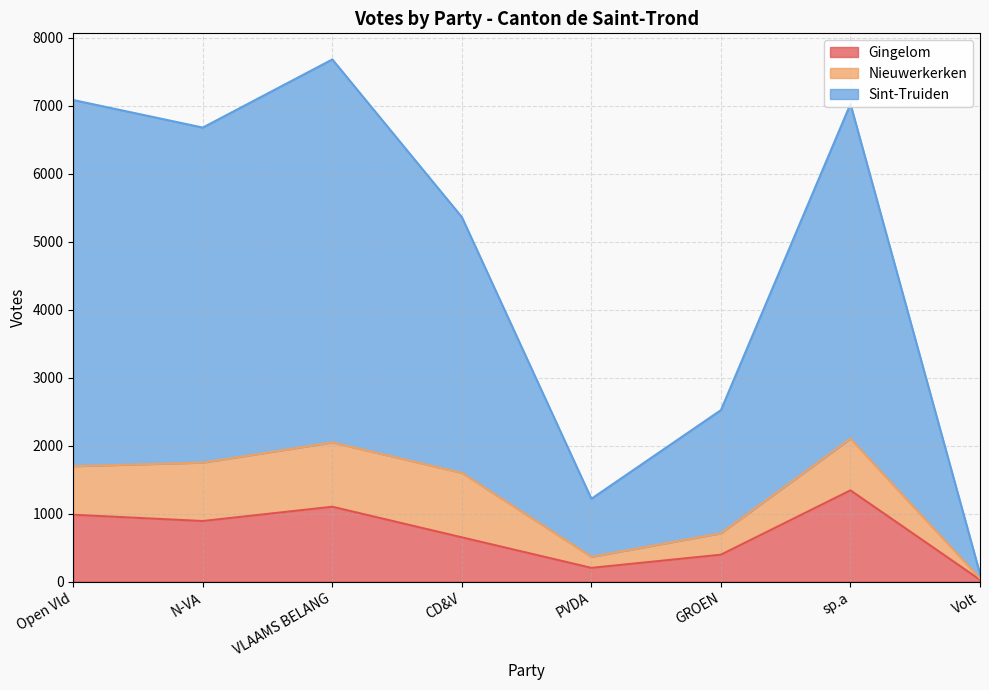

At which label does Gingelom reach its peak?

sp.a